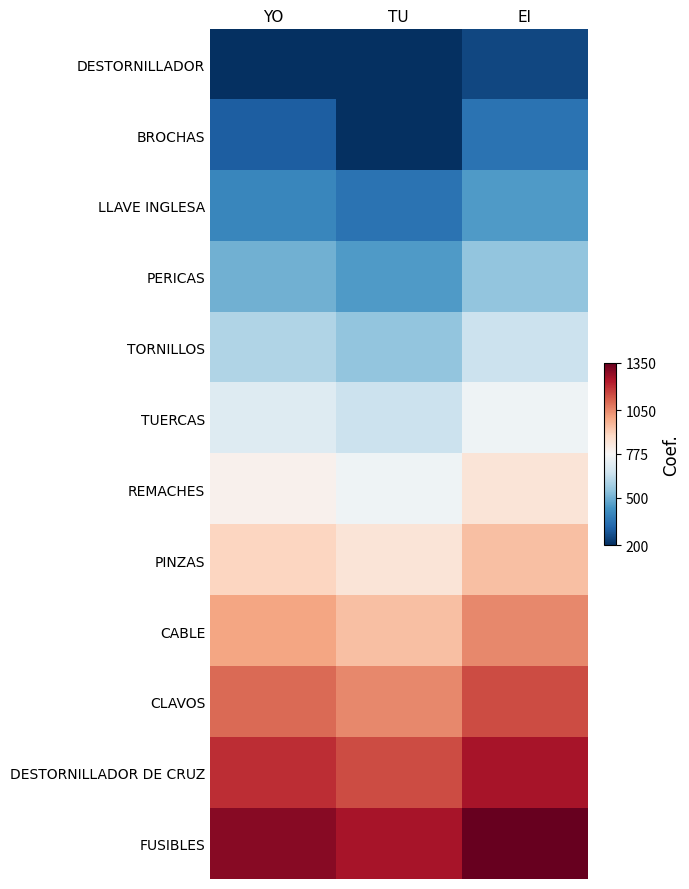

At TU, list the series in order from largest to smallest.

FUSIBLES, DESTORNILLADOR DE CRUZ, CLAVOS, CABLE, PINZAS, REMACHES, TUERCAS, TORNILLOS, PERICAS, LLAVE INGLESA, BROCHAS, DESTORNILLADOR